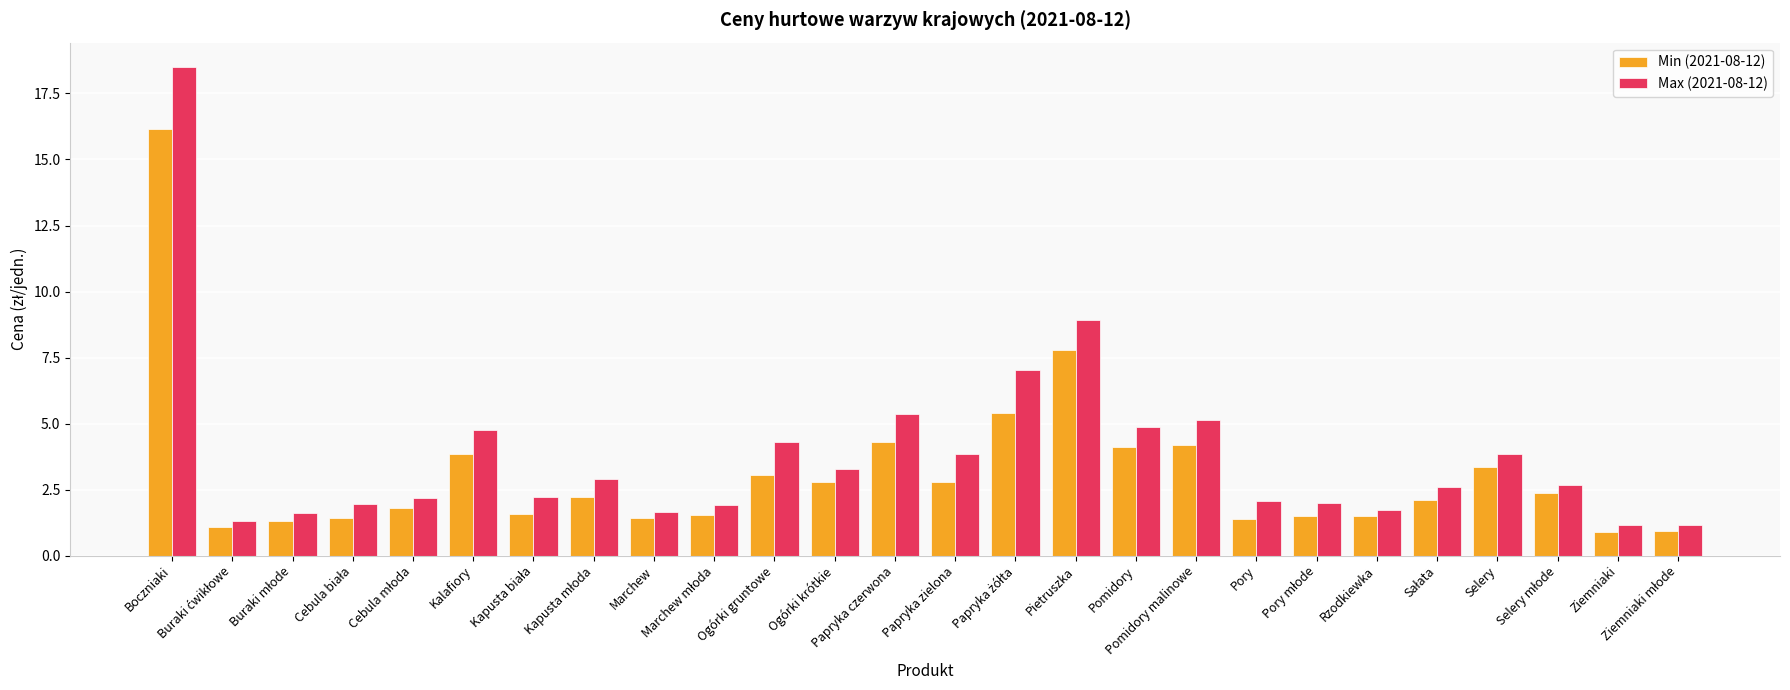

How many groups of bars are there?

26